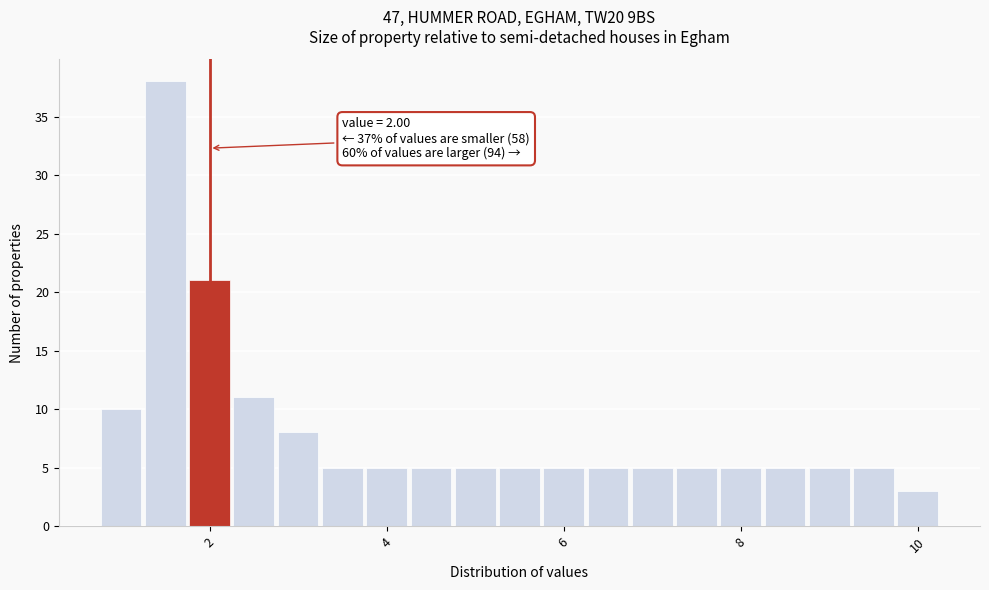

Around what value on the x-axis is the tallest bar? Give the approximate position of its centre, as read against the axis.

1.6